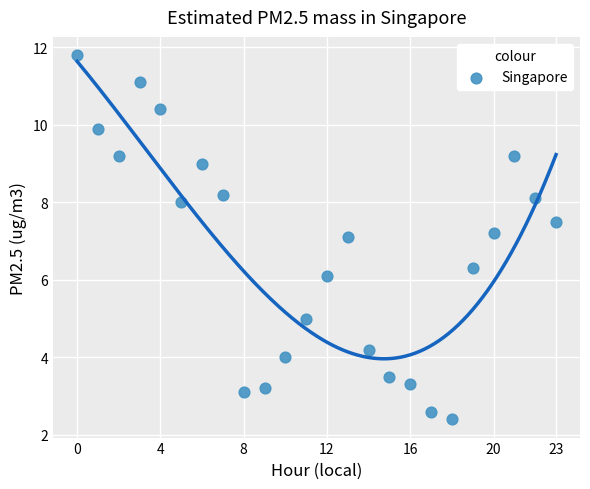

What is the range of Y values (max minus min)?

9.4